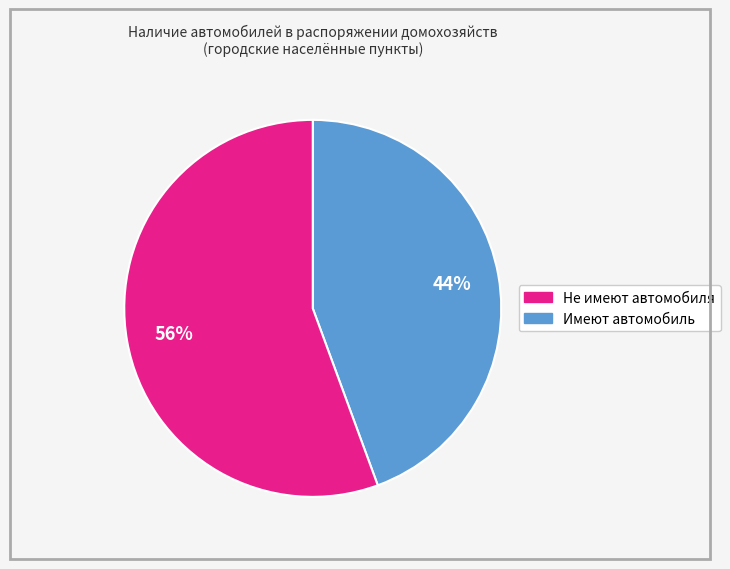

To the nearest percent, what is the average slice percentage?

50%